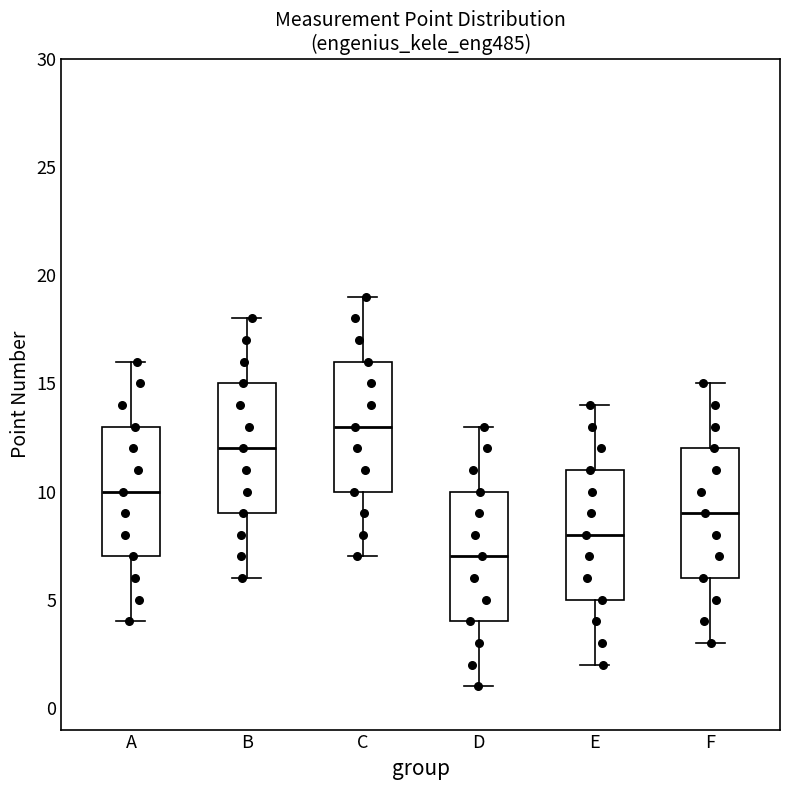

Where is the lower edge of the box for F on the y-axis? The values are not printed on the chart, so give them approximately, as read against the axis.

6